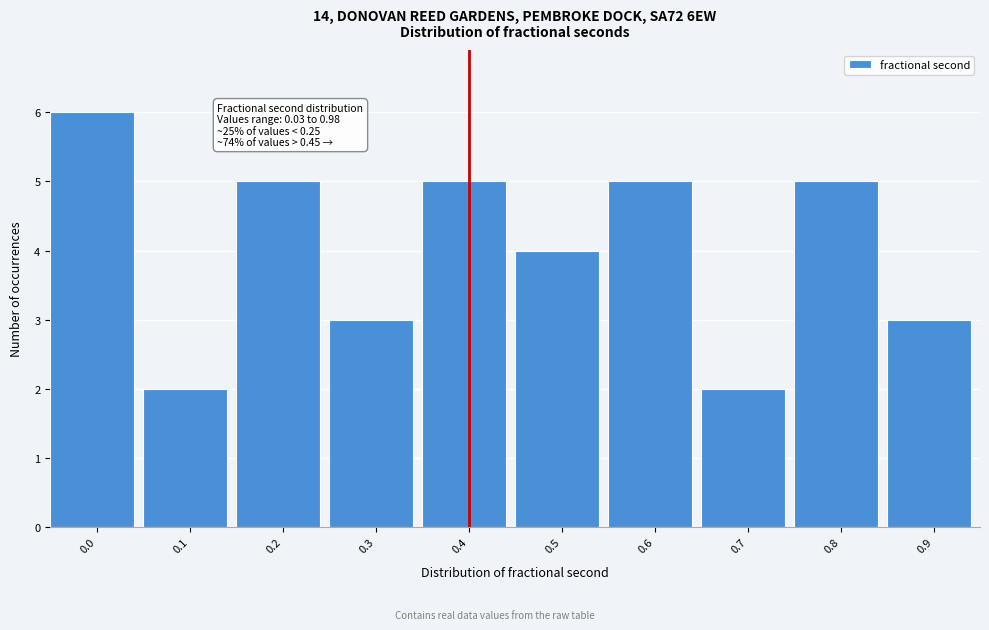

Reading right to left, list all the values displayed in this chart.

3	5	2	5	4	5	3	5	2	6